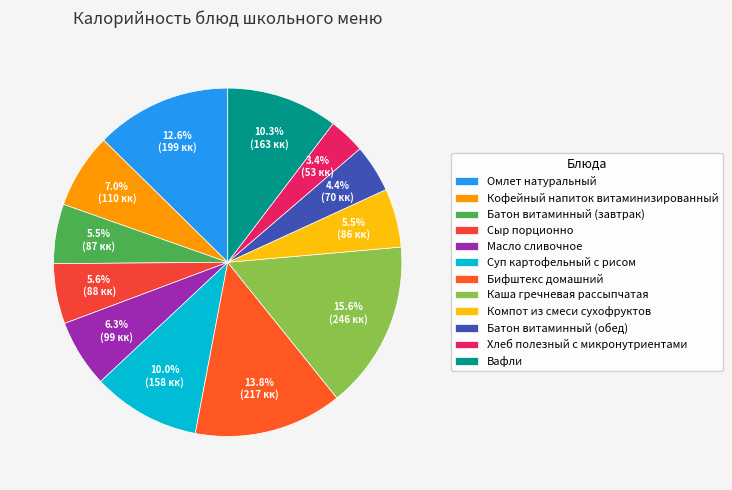

To the nearest percent, what percentage of the pie is Батон витаминный (обед)?

4%